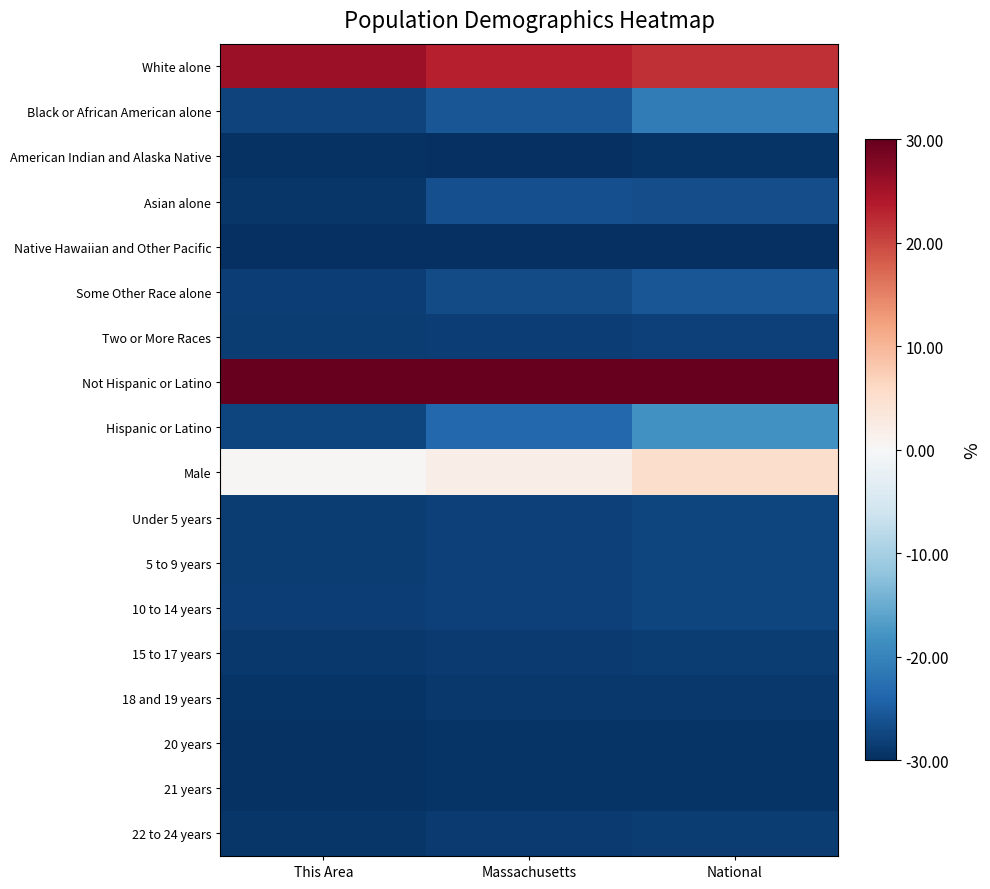

Reading left to right, transcribe all the data shown in this chart.

White alone: This Area=25.8	Massachusetts=23.4	National=21.9
Black or African American alone: This Area=-27.8	Massachusetts=-25.6	National=-21.0
American Indian and Alaska Native: This Area=-29.6	Massachusetts=-29.8	National=-29.3
Asian alone: This Area=-29.3	Massachusetts=-26.5	National=-26.6
Native Hawaiian and Other Pacific: This Area=-30.0	Massachusetts=-30.0	National=-29.9
Some Other Race alone: This Area=-28.3	Massachusetts=-26.9	National=-25.6
Two or More Races: This Area=-28.4	Massachusetts=-28.3	National=-27.9
Not Hispanic or Latino: This Area=30.0	Massachusetts=30.0	National=30.0
Hispanic or Latino: This Area=-27.6	Massachusetts=-23.6	National=-18.3
Male: This Area=0.3	Massachusetts=2.1	National=5.3
Under 5 years: This Area=-28.5	Massachusetts=-28.1	National=-27.6
5 to 9 years: This Area=-28.5	Massachusetts=-28.0	National=-27.6
10 to 14 years: This Area=-28.4	Massachusetts=-27.9	National=-27.5
15 to 17 years: This Area=-29.0	Massachusetts=-28.6	National=-28.5
18 and 19 years: This Area=-29.5	Massachusetts=-29.0	National=-28.9
20 years: This Area=-29.8	Massachusetts=-29.5	National=-29.5
21 years: This Area=-29.8	Massachusetts=-29.5	National=-29.5
22 to 24 years: This Area=-29.1	Massachusetts=-28.6	National=-28.5